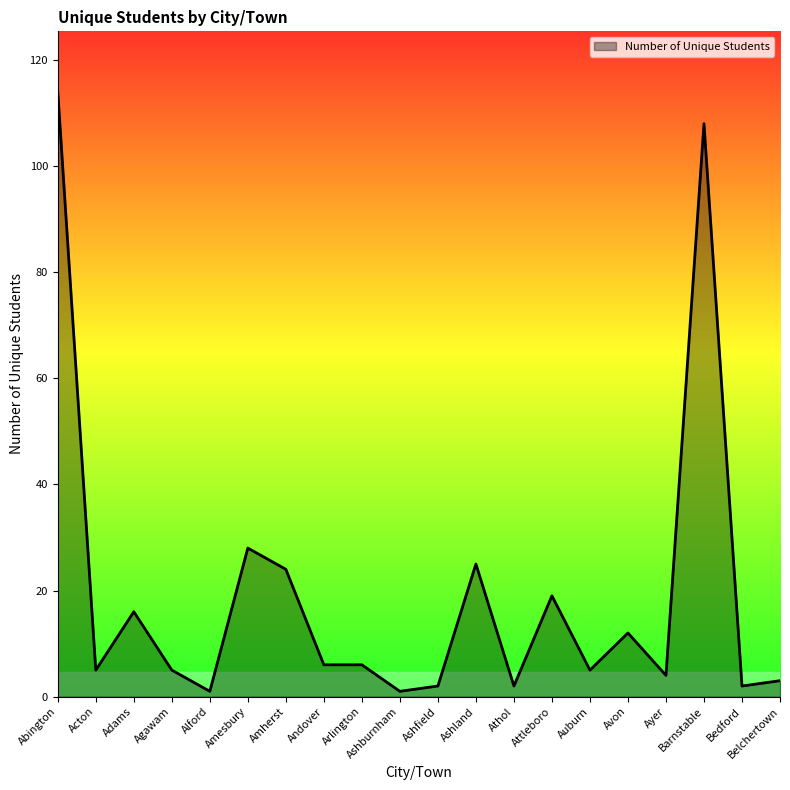

What is the sum of all values?

388